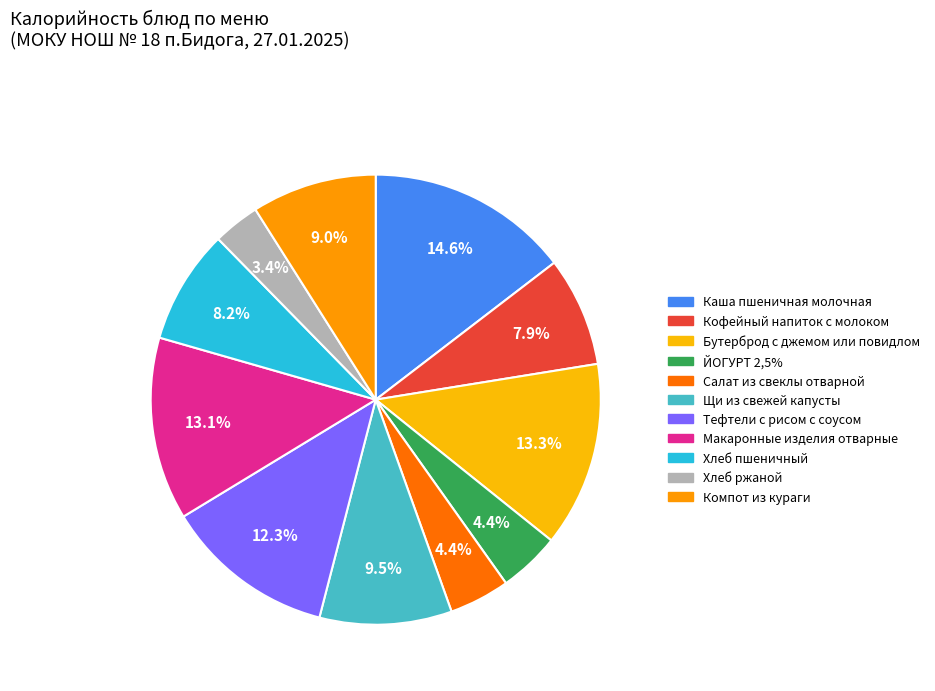

What percentage is NOT represented by Салат из свеклы отварной?

95.6%